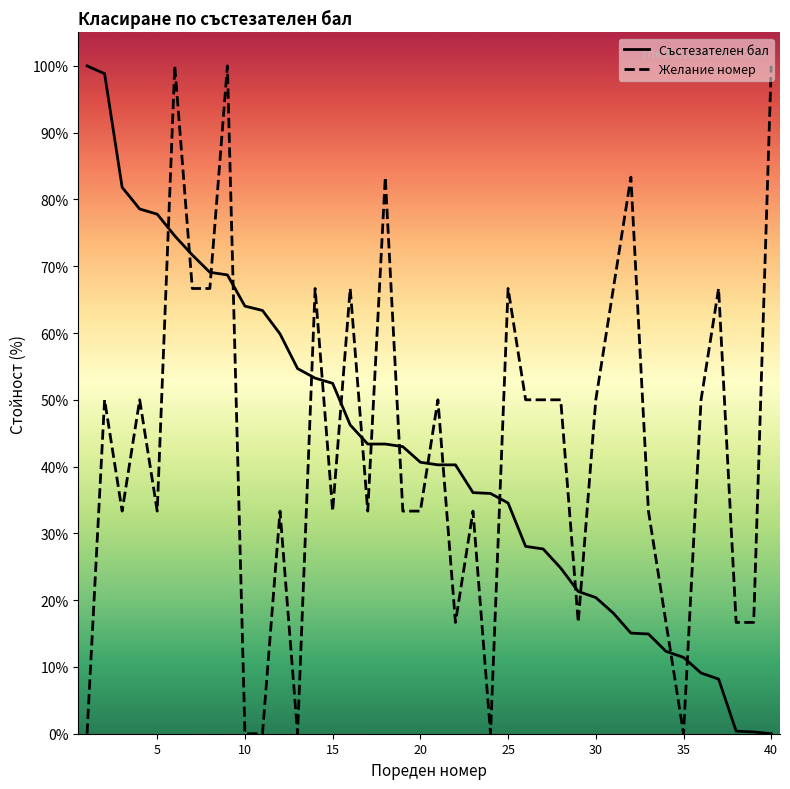

Reading left to right, what are all the values shown in this chart?

Състезателен бал: 100.0	98.8	81.8	78.6	77.8	74.5	71.7	69.1	68.7	64.0	63.4	59.9	54.7	53.2	52.5	46.2	43.4	43.4	43.0	40.6	40.3	40.3	36.1	36.0	34.5	28.1	27.7	24.8	21.3	20.4	18.1	15.1	14.9	12.3	11.4	9.1	8.2	0.4	0.3	0.0
Желание номер: 0.0	50.0	33.3	50.0	33.3	100.0	66.7	66.7	100.0	0.0	0.0	33.3	0.0	66.7	33.3	66.7	33.3	83.3	33.3	33.3	50.0	16.7	33.3	0.0	66.7	50.0	50.0	50.0	16.7	50.0	66.7	83.3	33.3	16.7	0.0	50.0	66.7	16.7	16.7	100.0